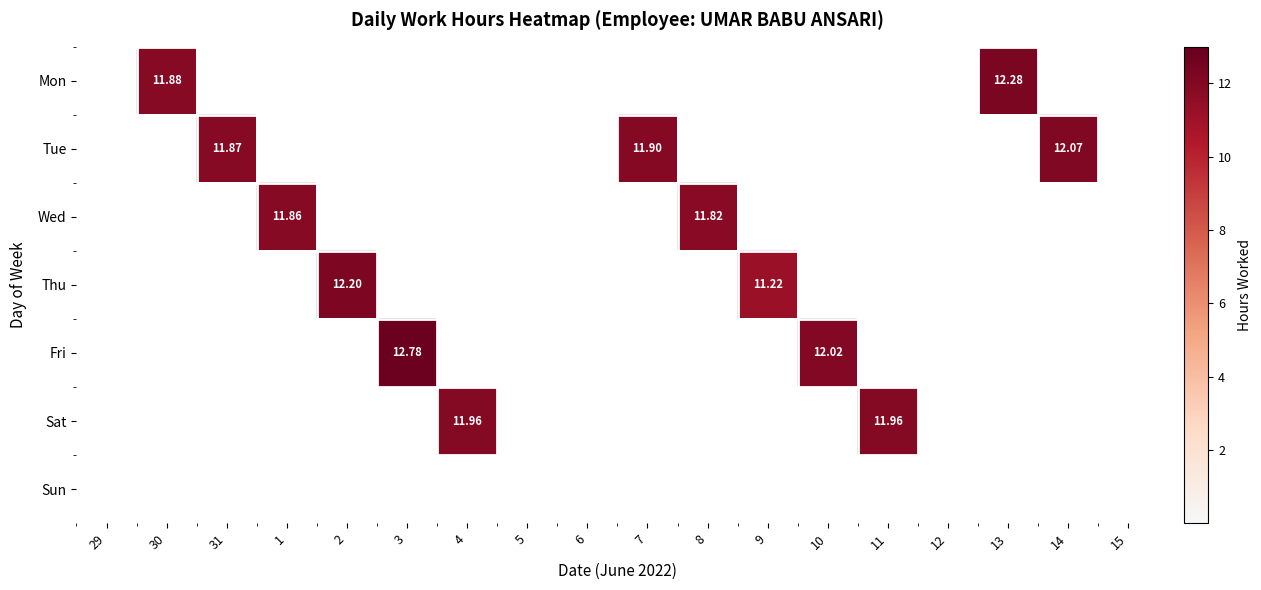

At which category is the sum across all series the highest?

3